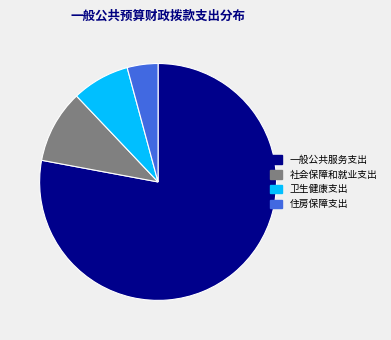

Count the number of slices in the pie.

4